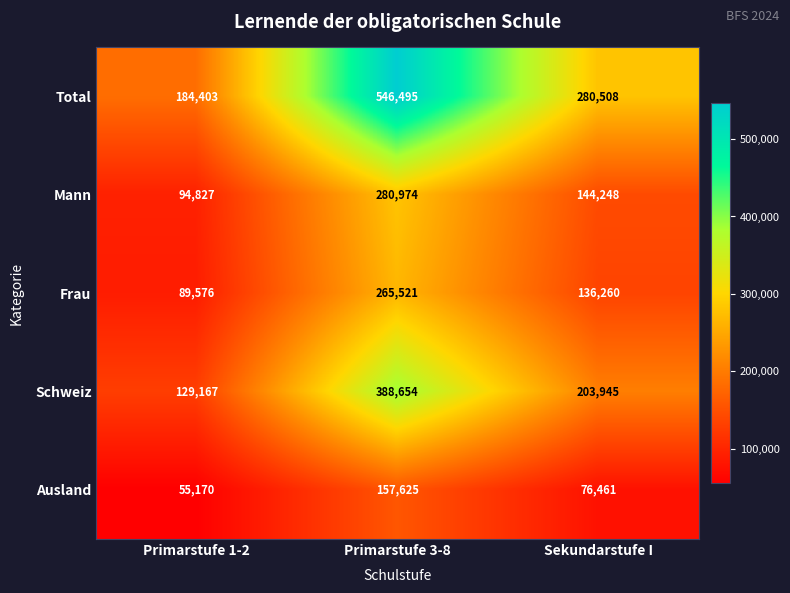

What is the difference between the Ausland values at Sekundarstufe I and Primarstufe 1-2?

21291